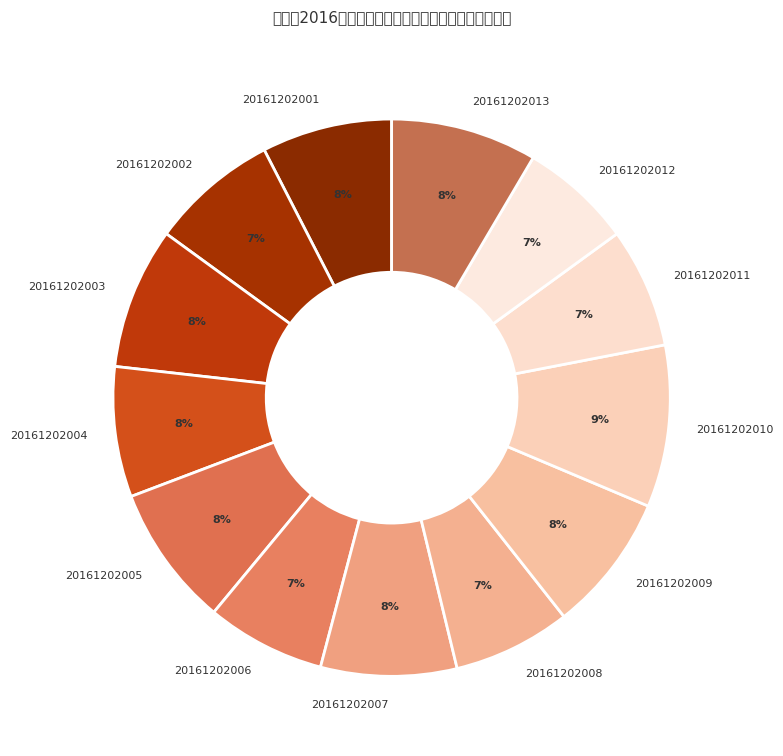

Is 20161202011 the majority of the pie?

No